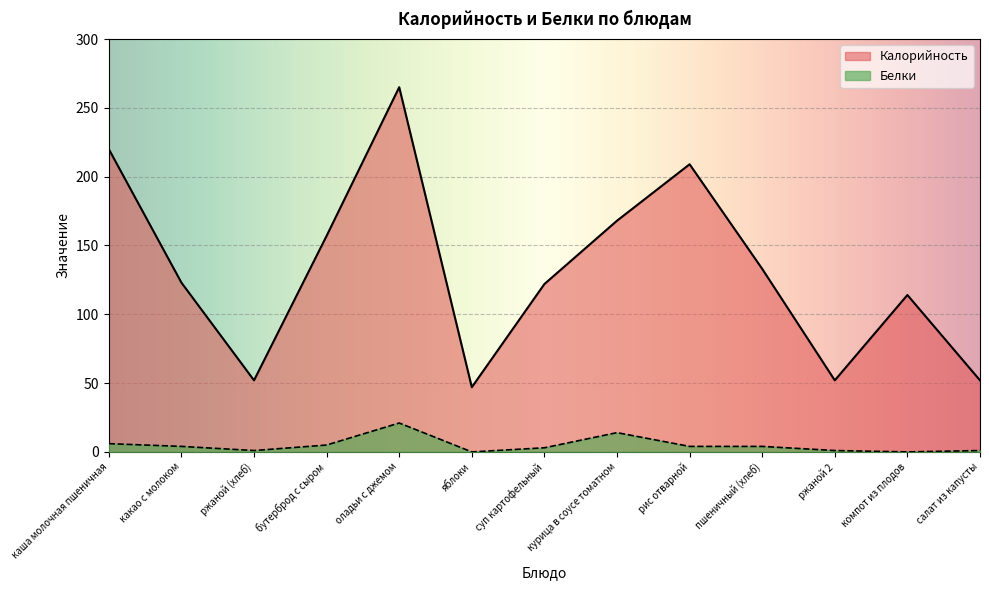

Does the chart display data point markers on the line(s)?

No